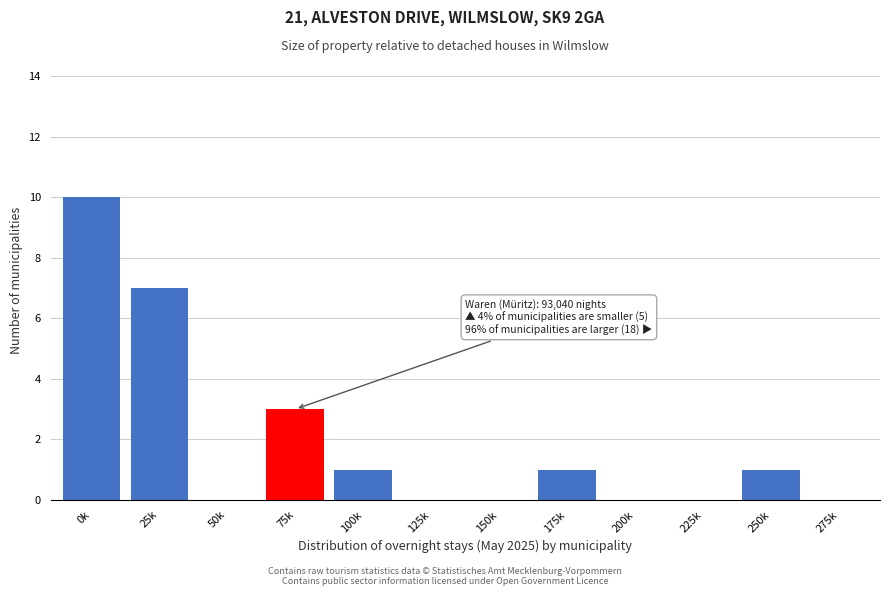

Reading left to right, list all the values displayed in this chart.

0k=10	25k=7	50k=0	75k=3	100k=1	125k=0	150k=0	175k=1	200k=0	225k=0	250k=1	275k=0